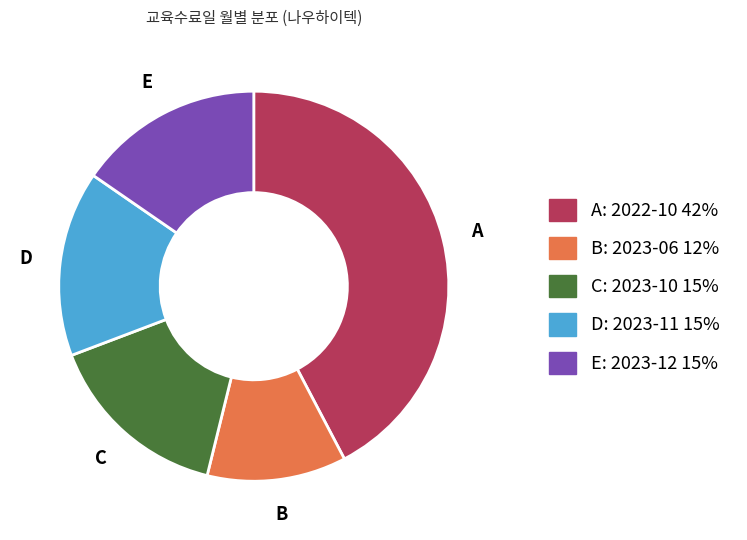

Is there any slice that represents more than half of the pie?

No